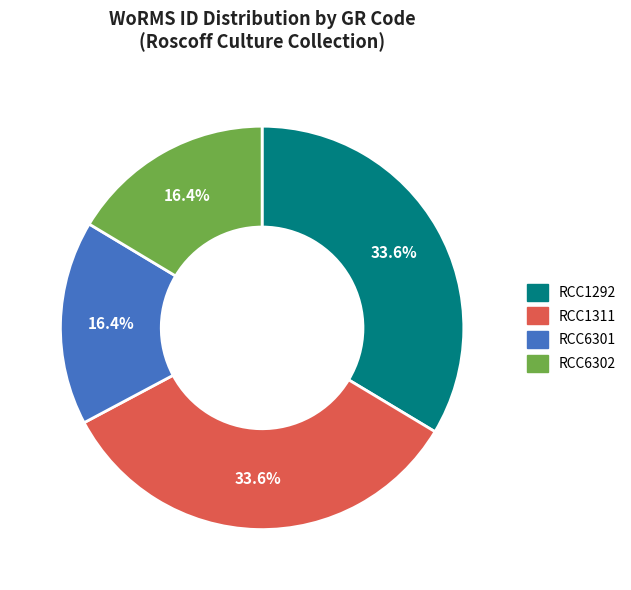

Do RCC6301 and RCC6302 together represent more than half of the pie?

No